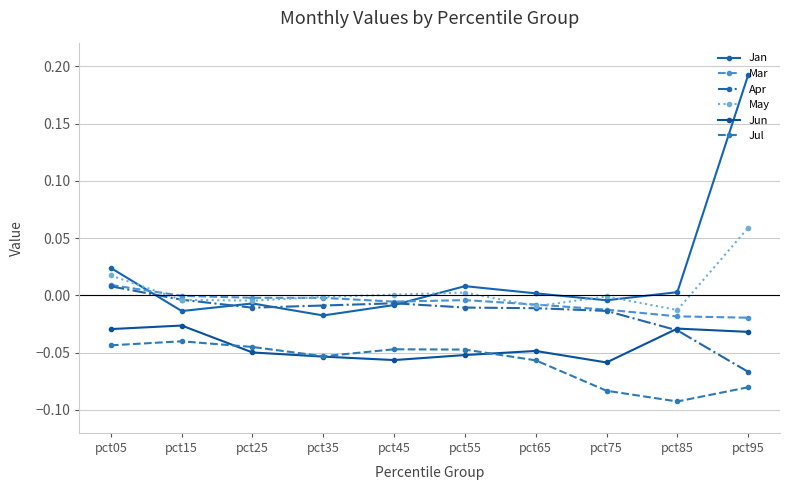

How many values in Apr are above zero?

1